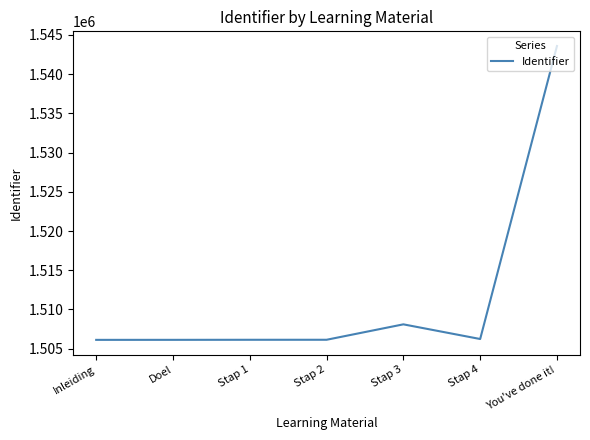

Is it true that the value at Stap 2 is 2429967?

False